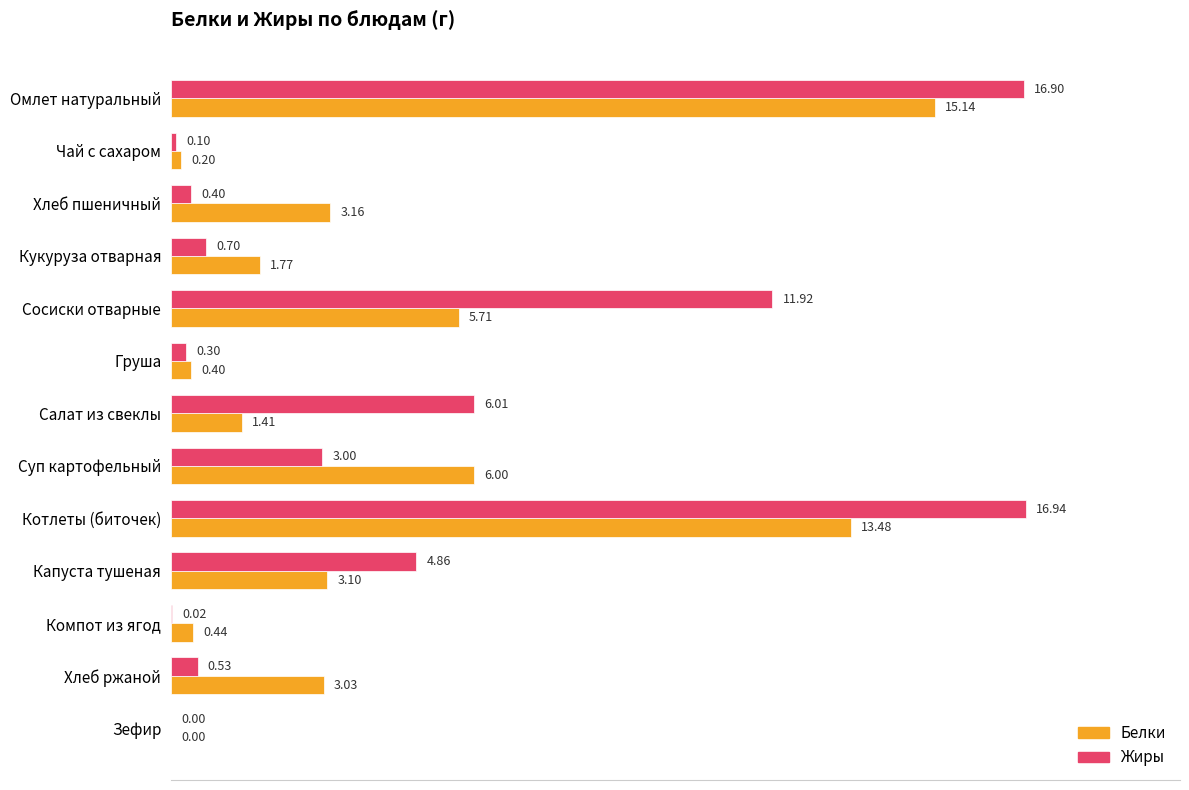

At which label is Жиры closest to 8?

Салат из свеклы